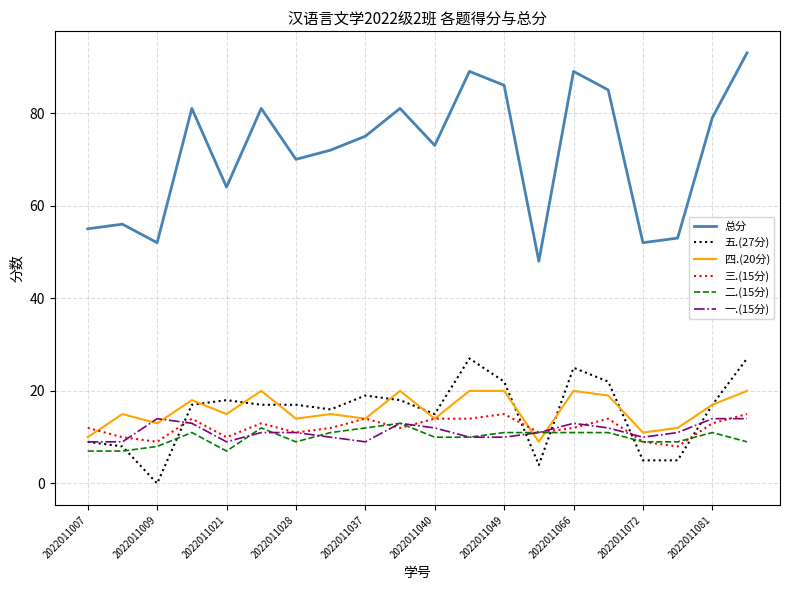

True or false: 总分 and 四.(20分) intersect in this chart.

False